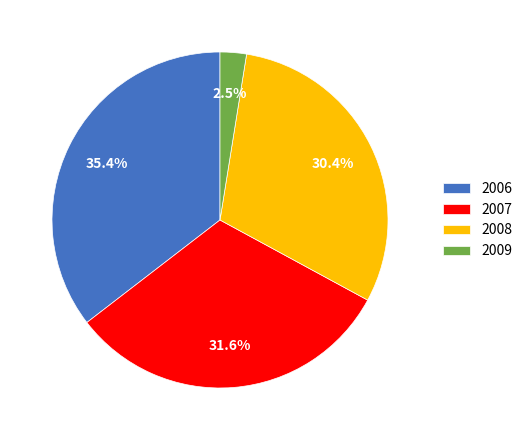

Which category has the biggest portion of the pie?

2006